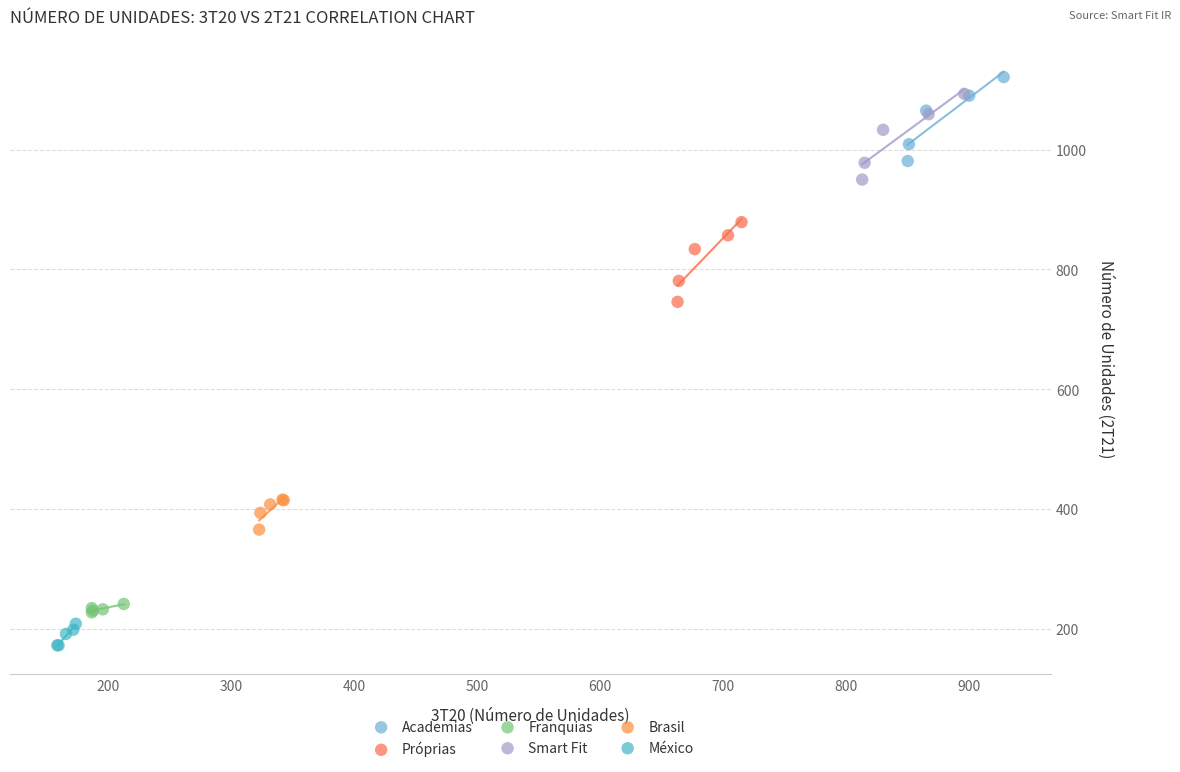

Which series contains the lowest Y value?

México